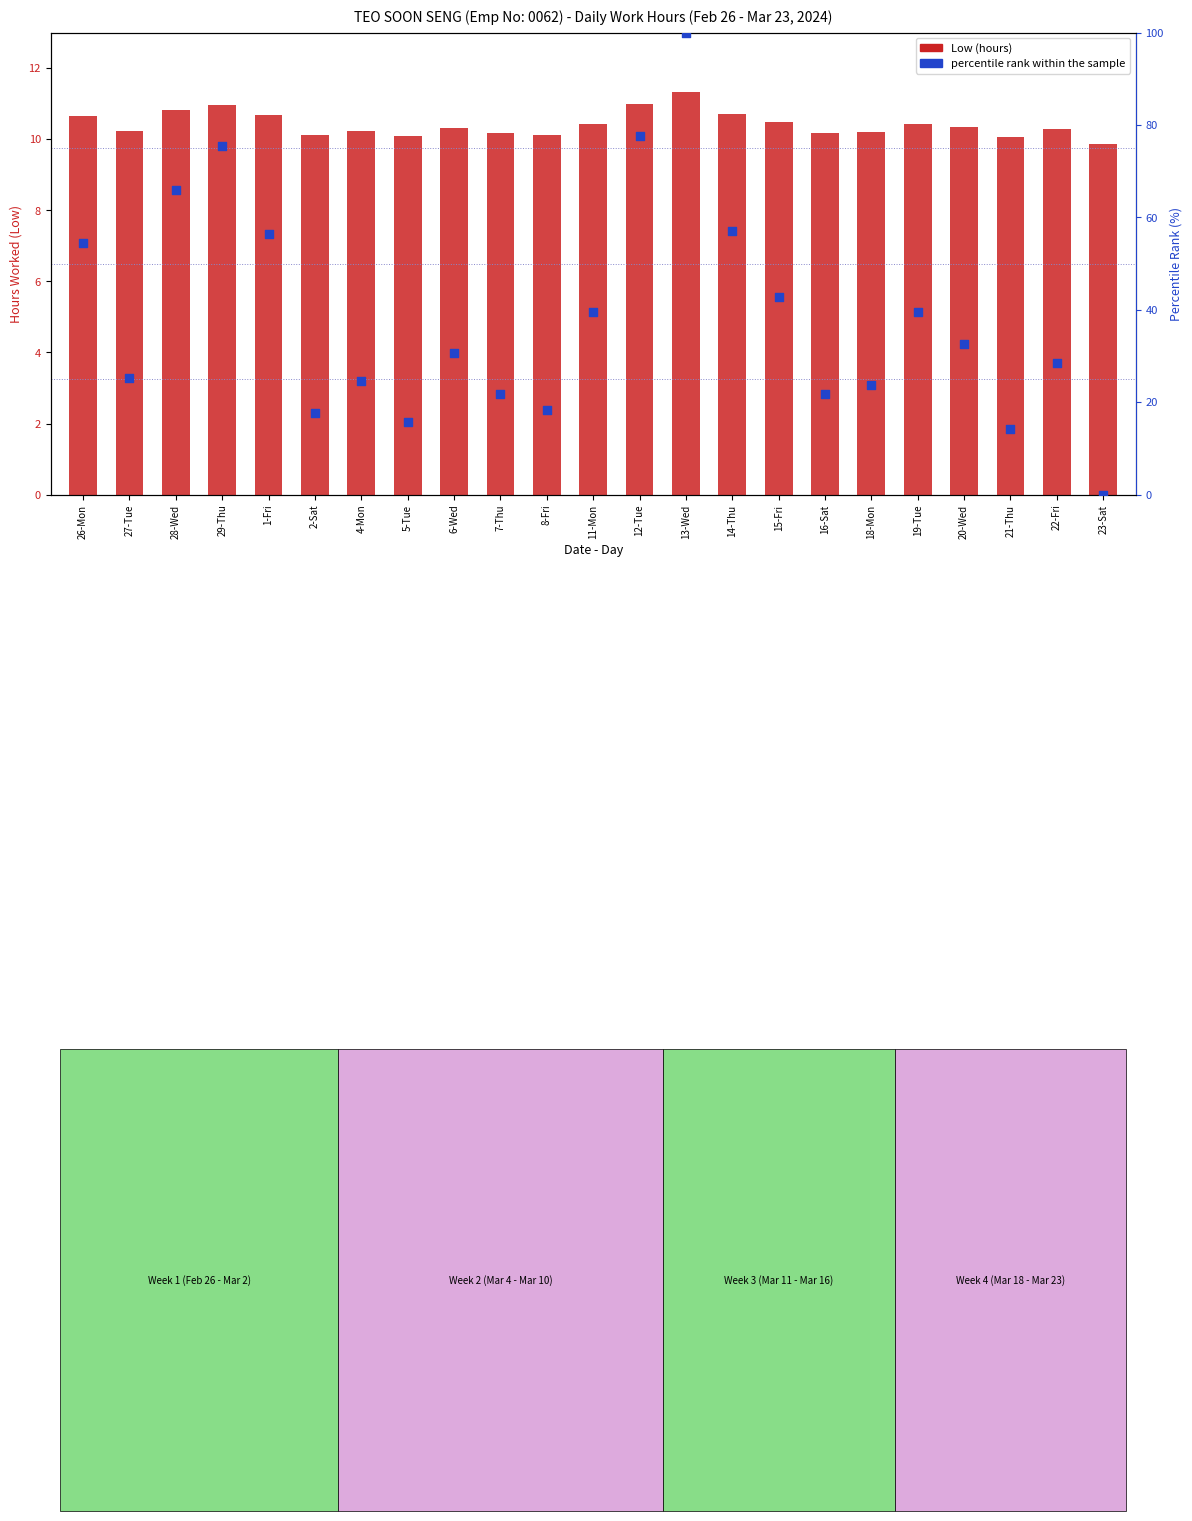

What are all the series names shown in the legend?

Low (hours), percentile rank within the sample